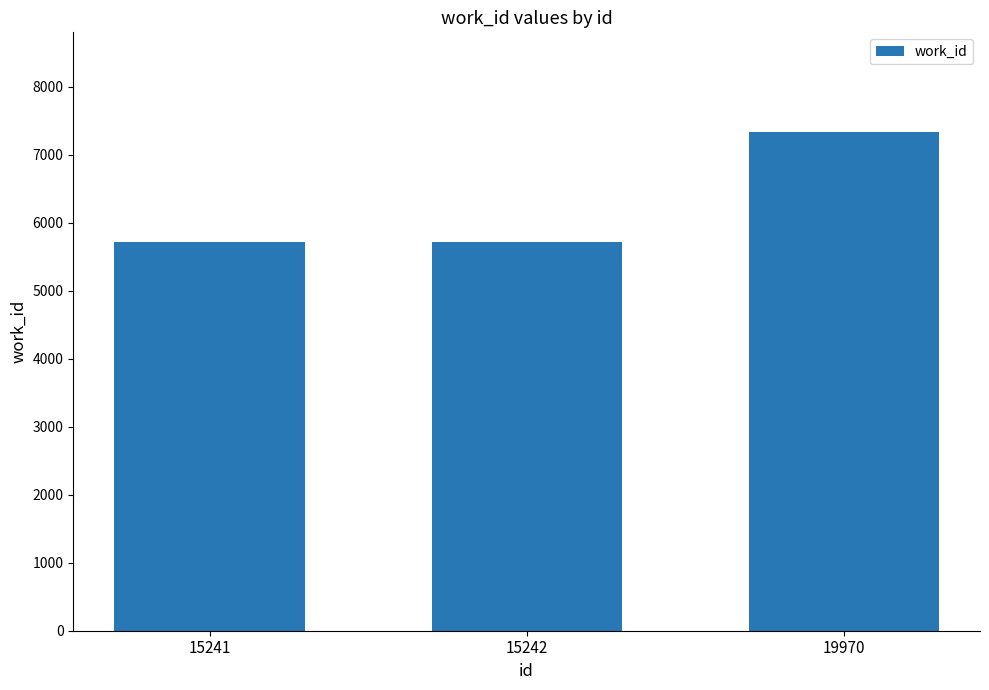

At which category does the chart reach its peak across all series?

19970